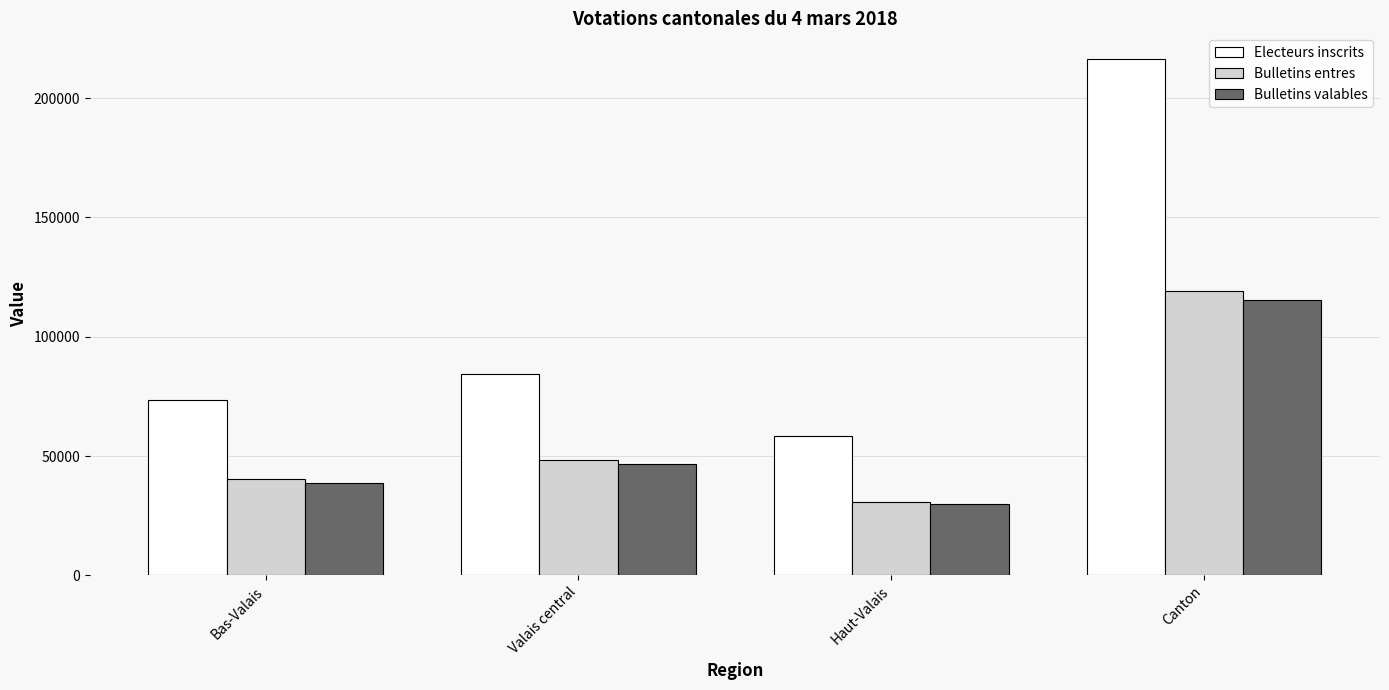

What is the value of the Bulletins entres bar at the 3rd from the left?

30621